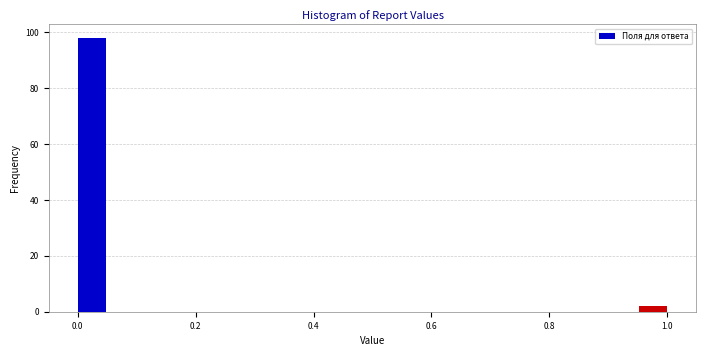

Around what value on the x-axis is the tallest bar? Give the approximate position of its centre, as read against the axis.

0.02